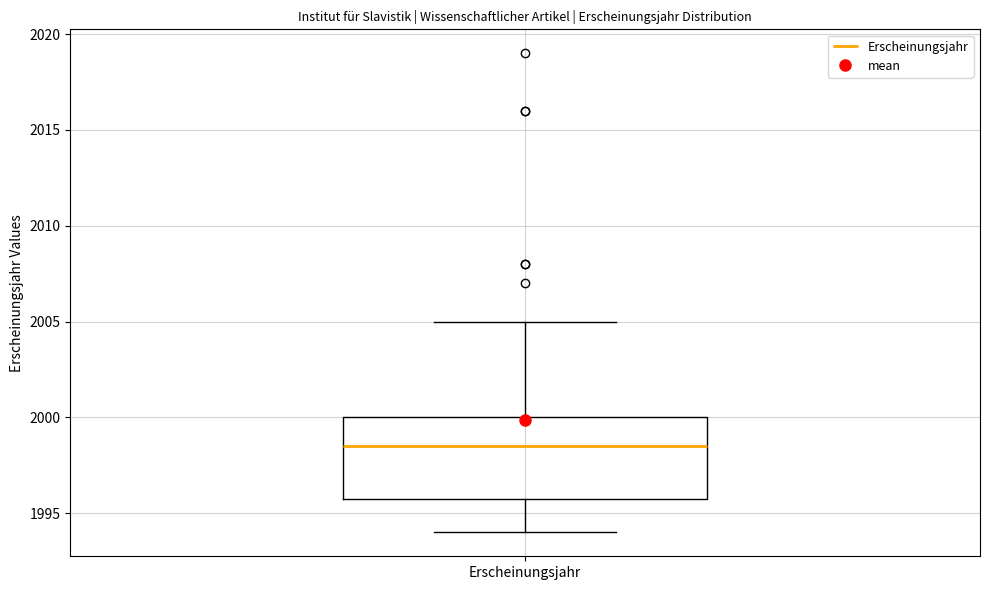

Where is the lower edge of the box for Erscheinungsjahr on the y-axis? The values are not printed on the chart, so give them approximately, as read against the axis.

1996.0